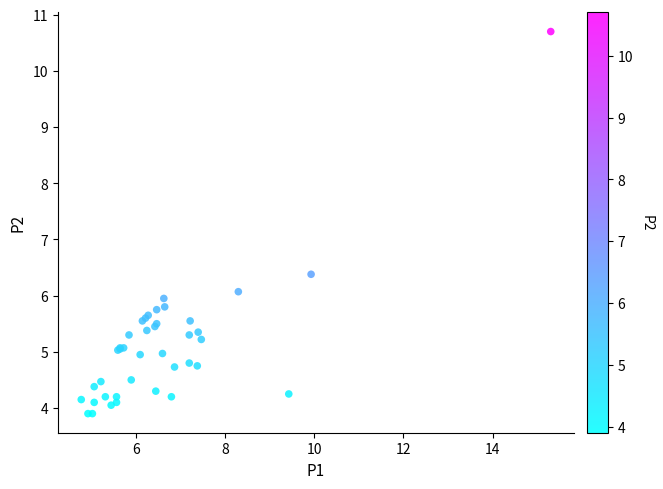

What Y value in the scatter plot is closest to 7?

6.4